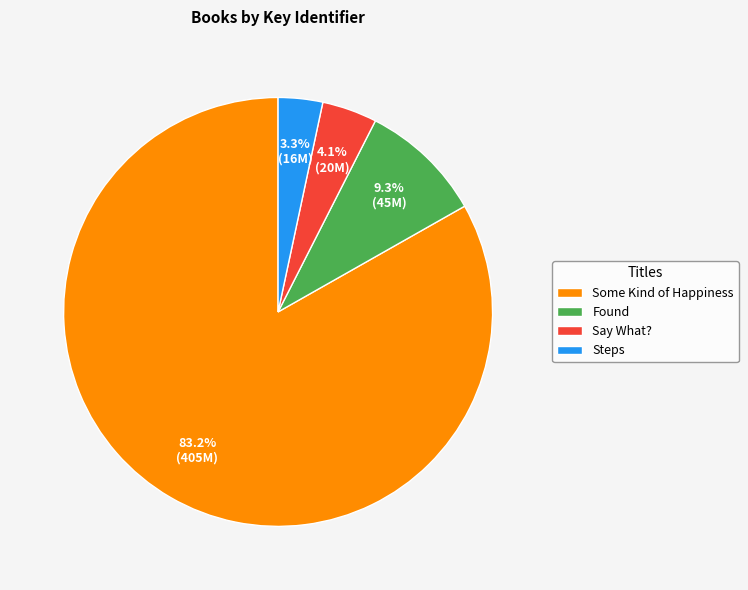

Rank the categories by value from lowest to highest.

Steps, Say What?, Found, Some Kind of Happiness